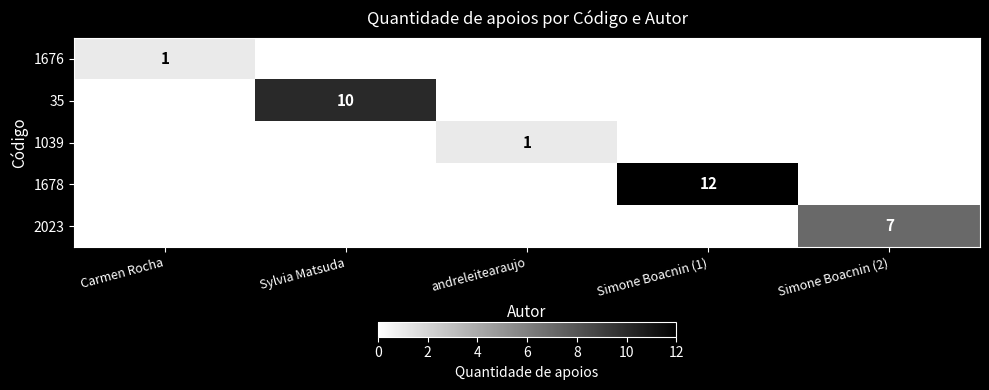

True or false: 1678 has a value of 5 at Simone Boacnin (1).

False